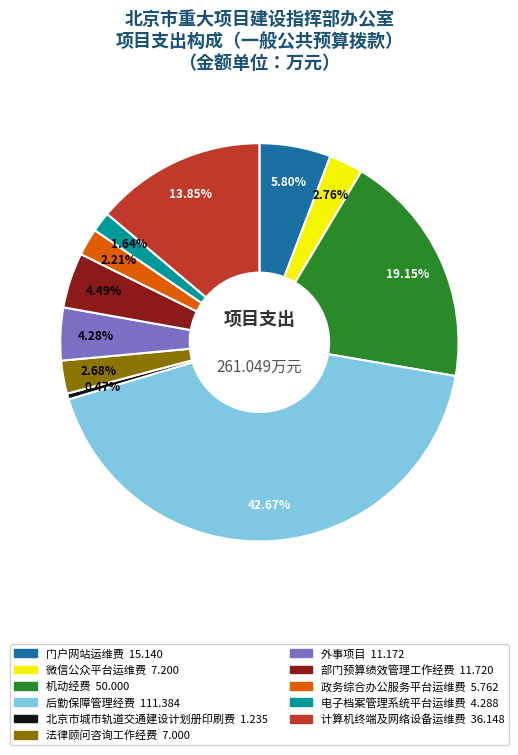

What percentage is NOT represented by 部门预算绩效管理工作经费?

95.5%